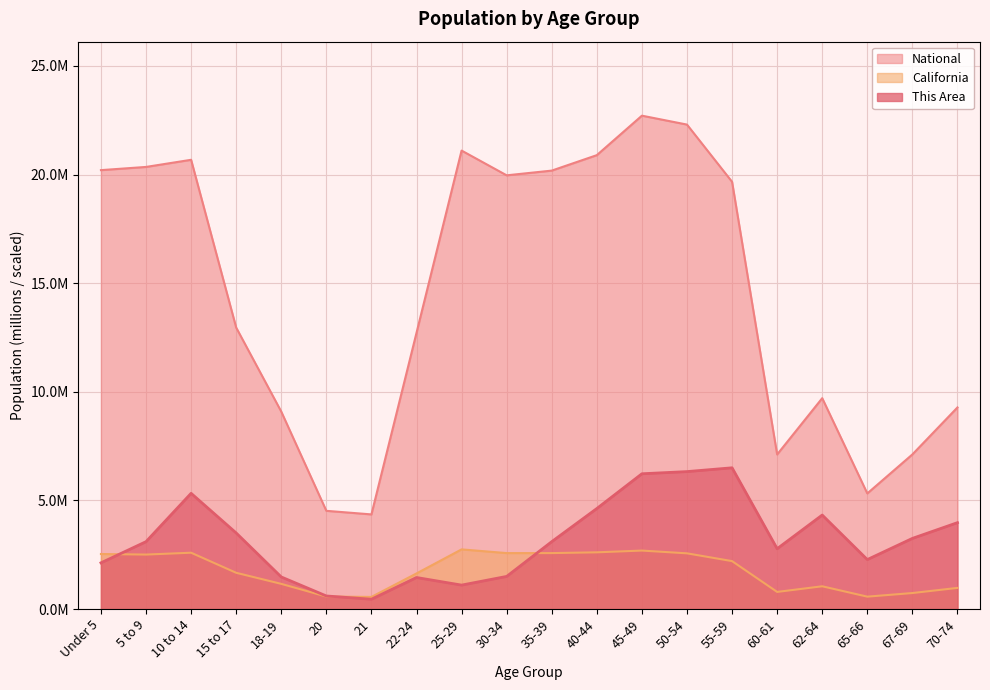

Does the chart display data point markers on the line(s)?

No